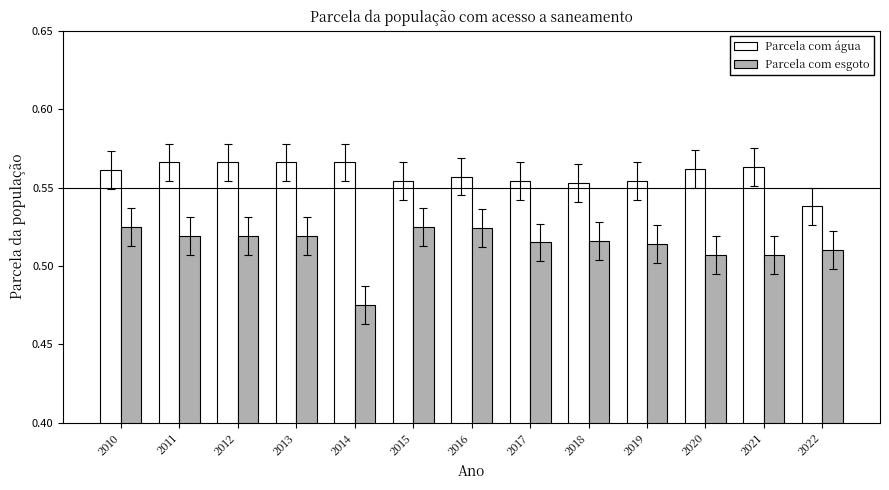

The value of Parcela com água at 2014 is 0.3. True or false?

False